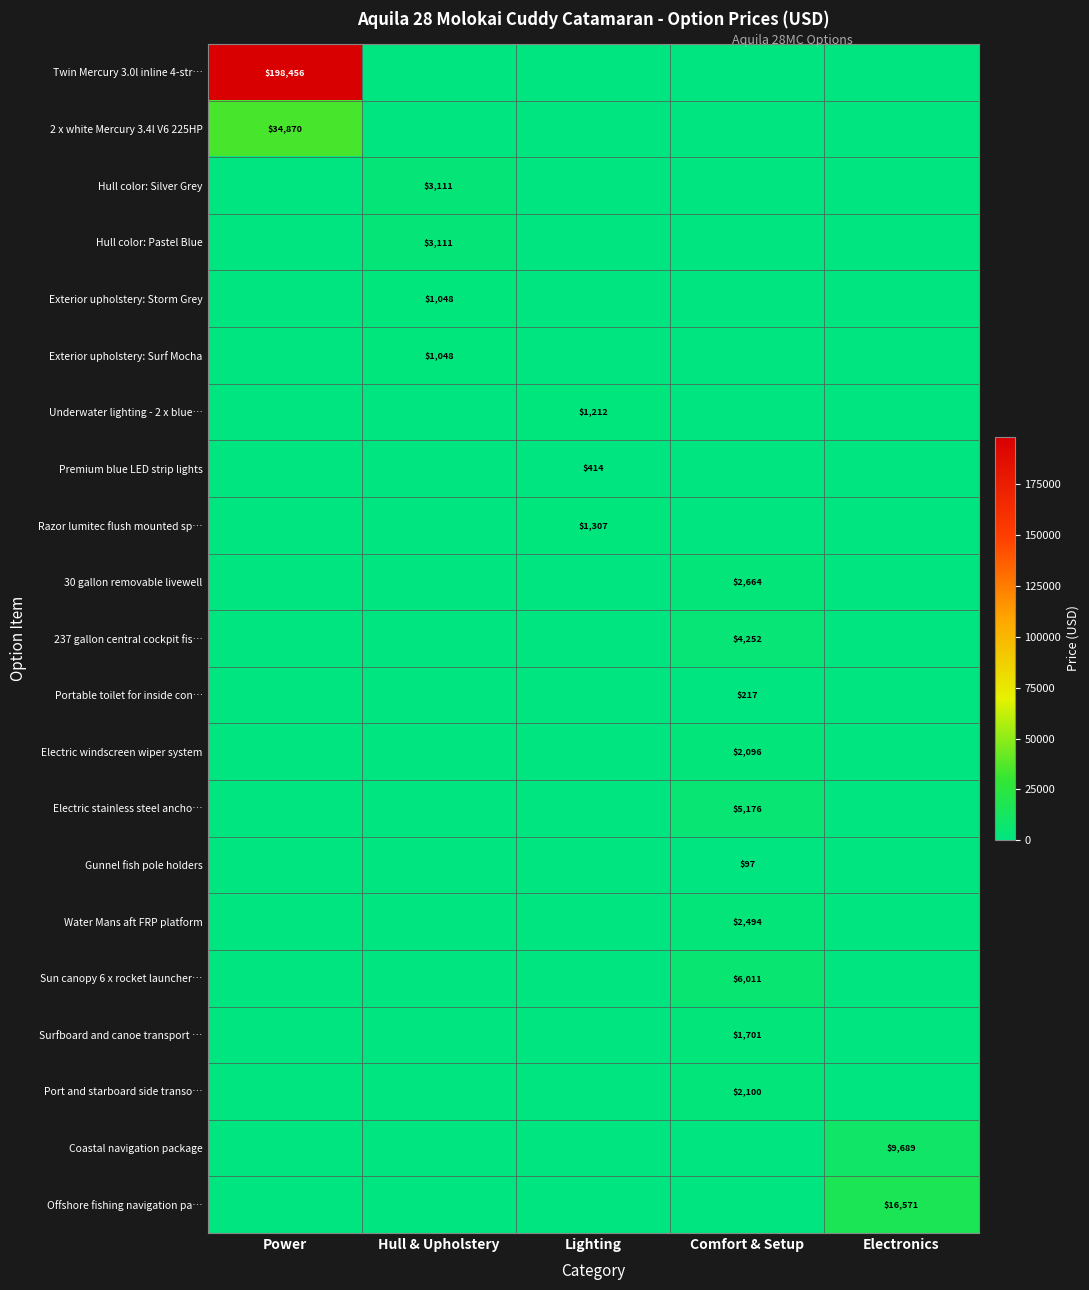

At which label does Premium blue LED strip lights reach its minimum?

Power